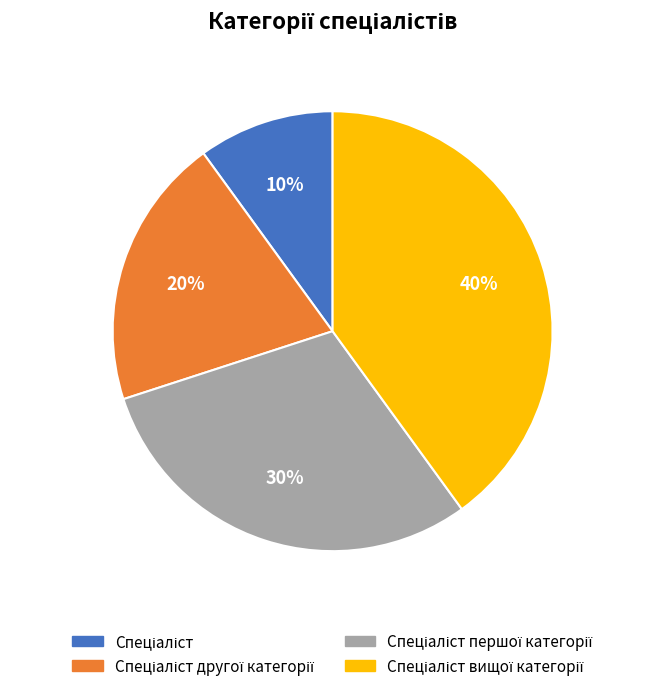

To the nearest percent, what is the difference between the largest and smallest slice percentages?

30%